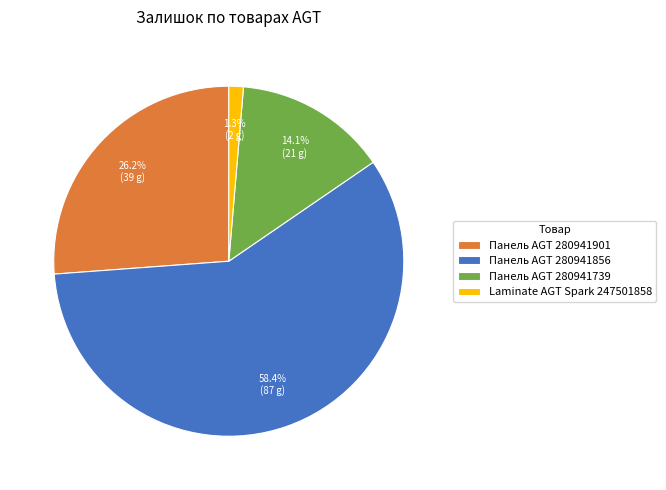

To the nearest percent, what is the difference between the Панель AGT 280941739 and Панель AGT 280941856 slice percentages?

44%